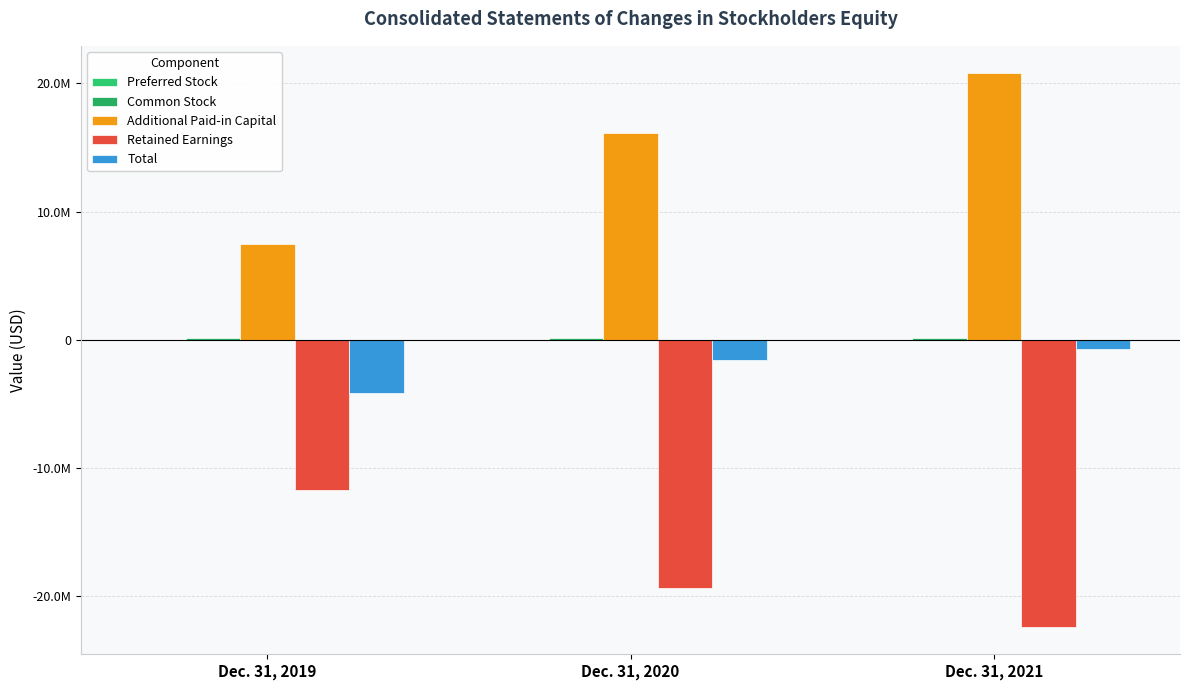

Rank the series at Dec. 31, 2021 from highest to lowest value.

Additional Paid-in Capital, Common Stock, Preferred Stock, Total, Retained Earnings